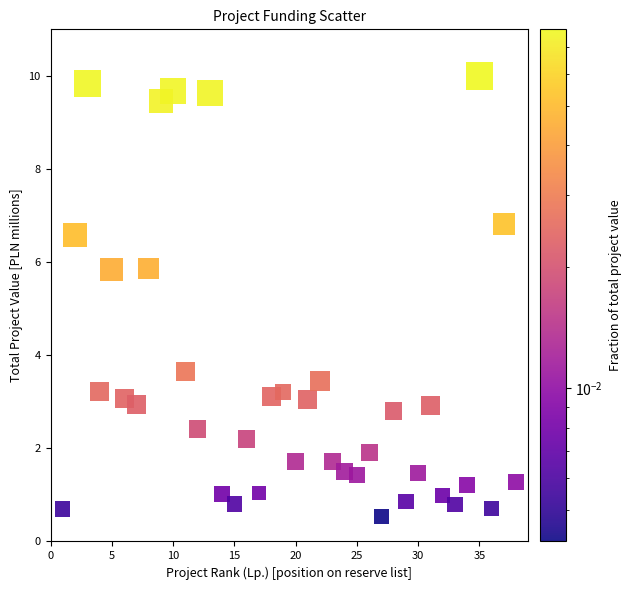

What is the range of X values (max minus min)?

37.0